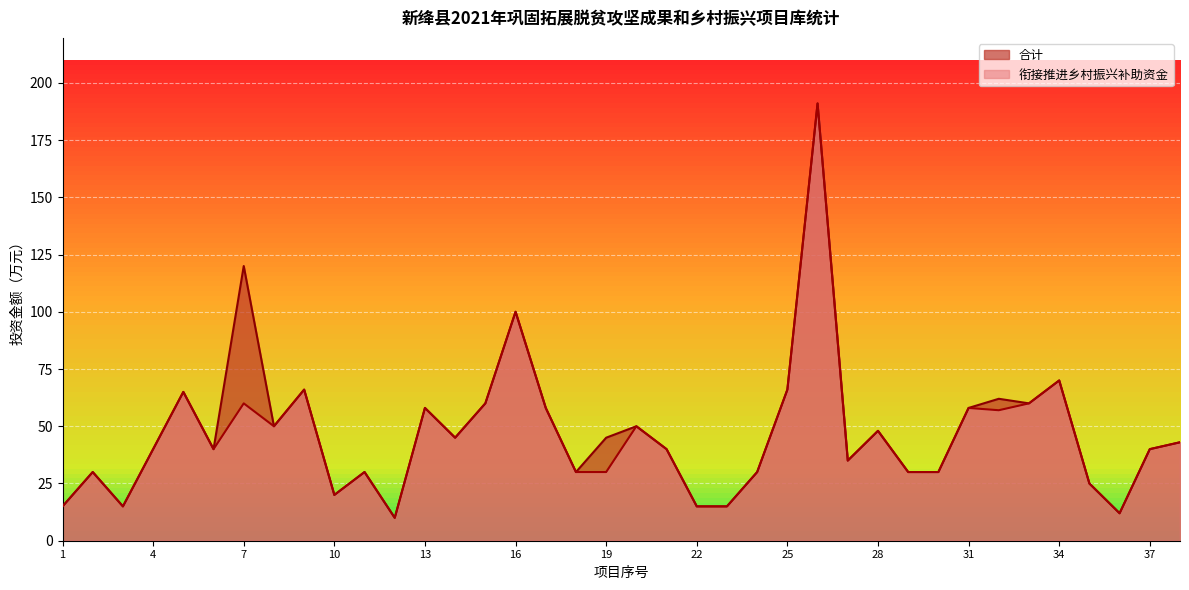

What is the minimum value for 衔接推进乡村振兴补助资金?

10